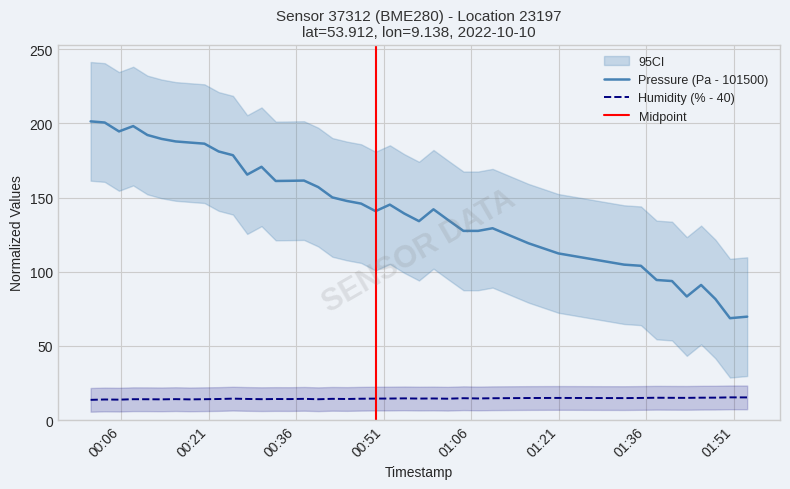

What is the minimum value for Pressure (Pa - 101500)?

68.7